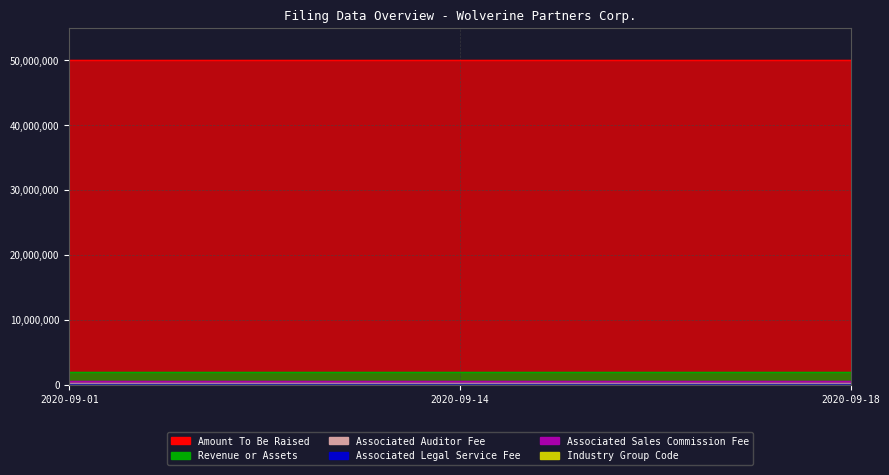

What is the sum of the Industry Group Code values at 2020-09-14 and 2020-09-01?

17488